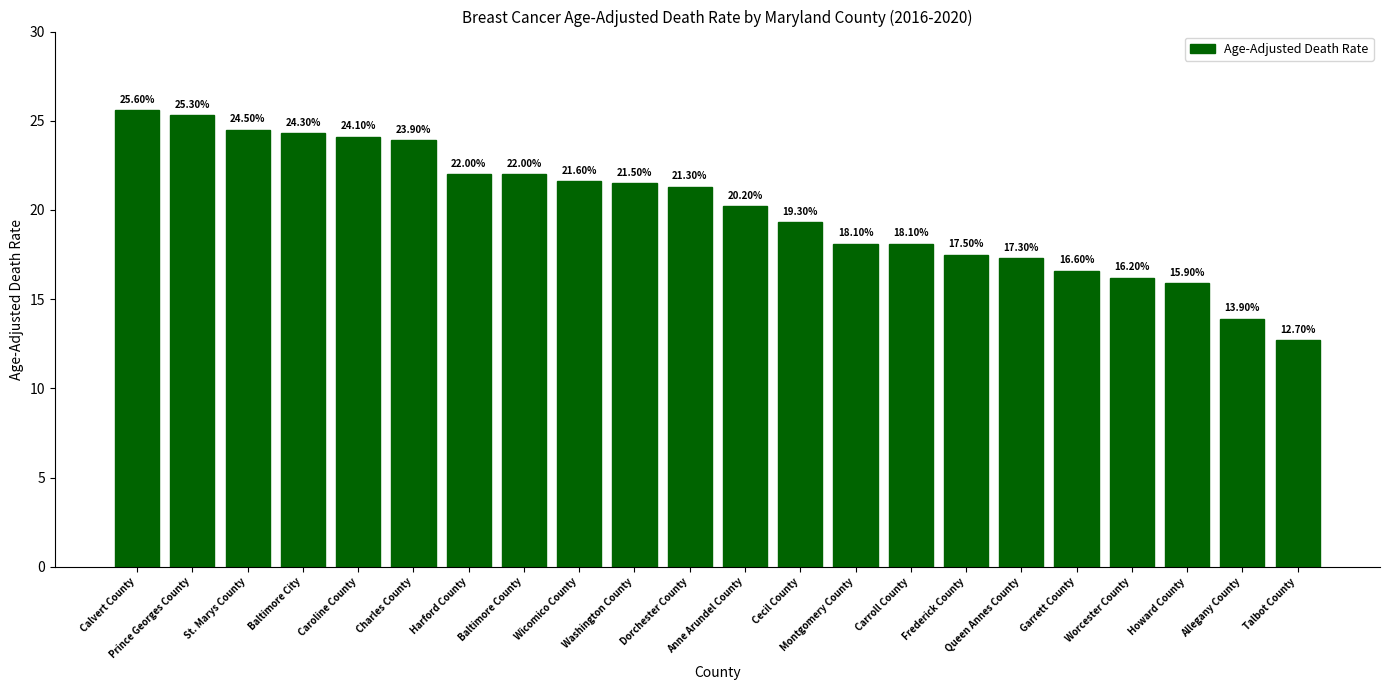

What is the difference between the values at Harford County and Baltimore City?

2.3